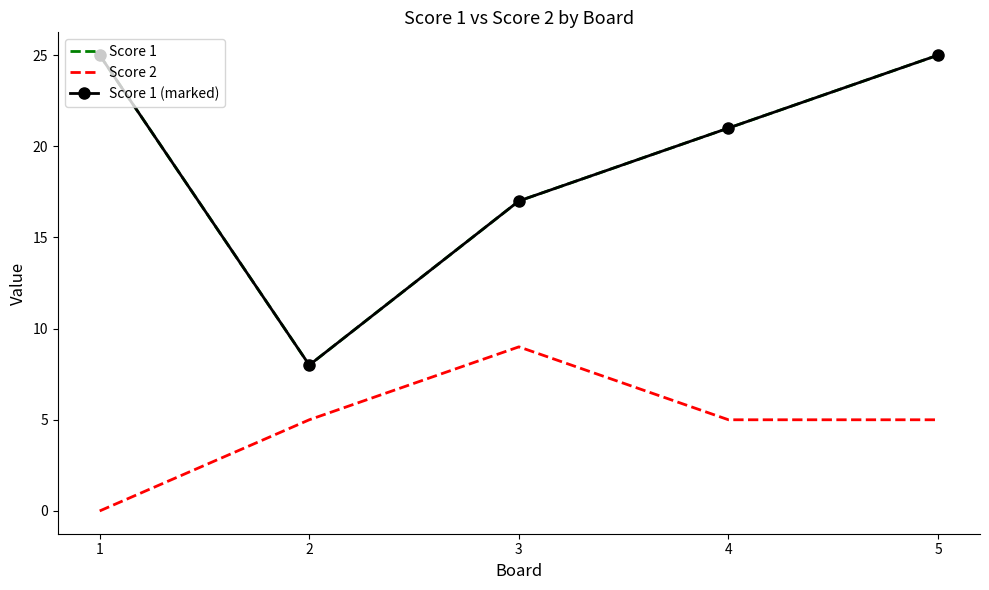

Which has a higher value, 2 or 5?

5